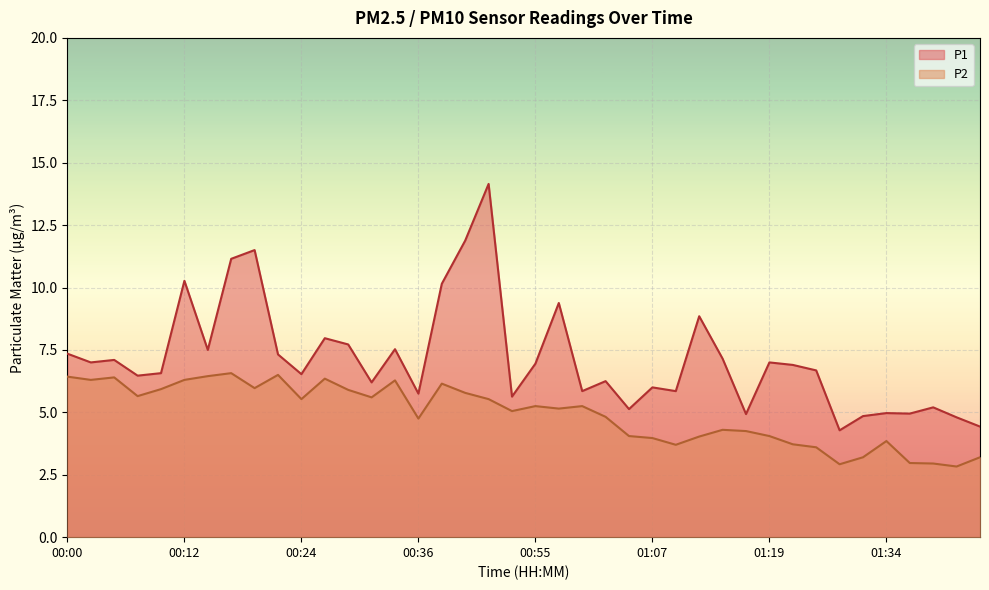

At 00:44, list the series in order from smallest to largest.

P2, P1